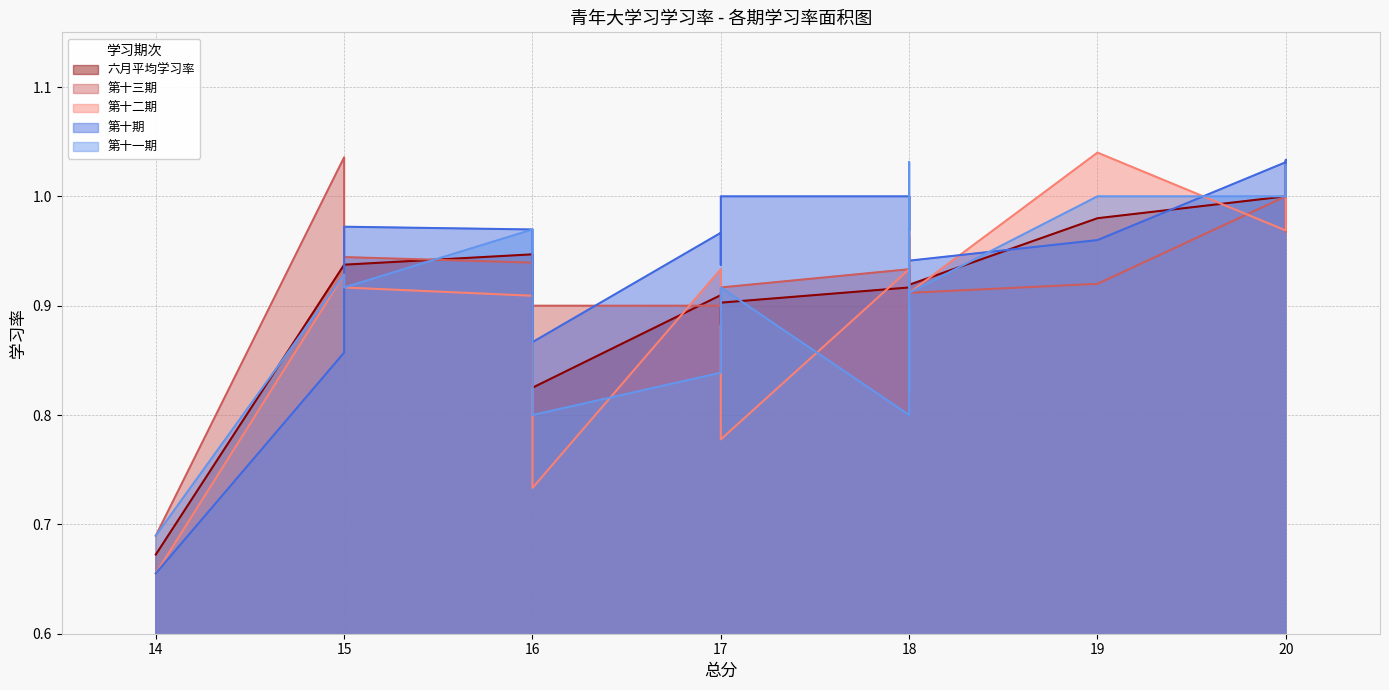

True or false: 第十一期 and 六月平均学习率 cross at least once.

True